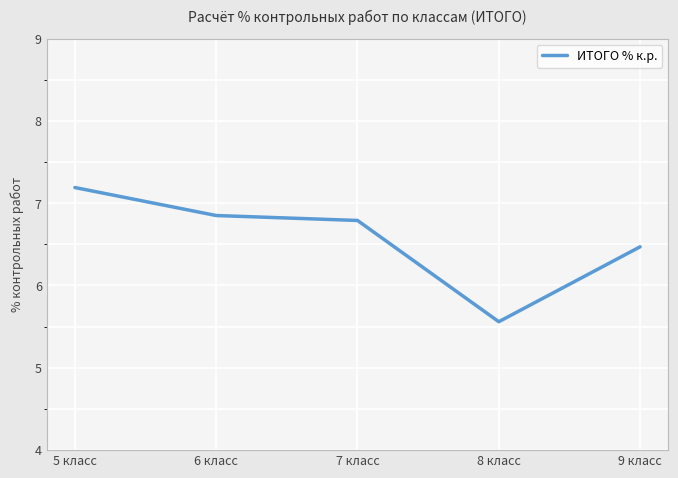

True or false: the data has more than 2 interior local peaks.

False